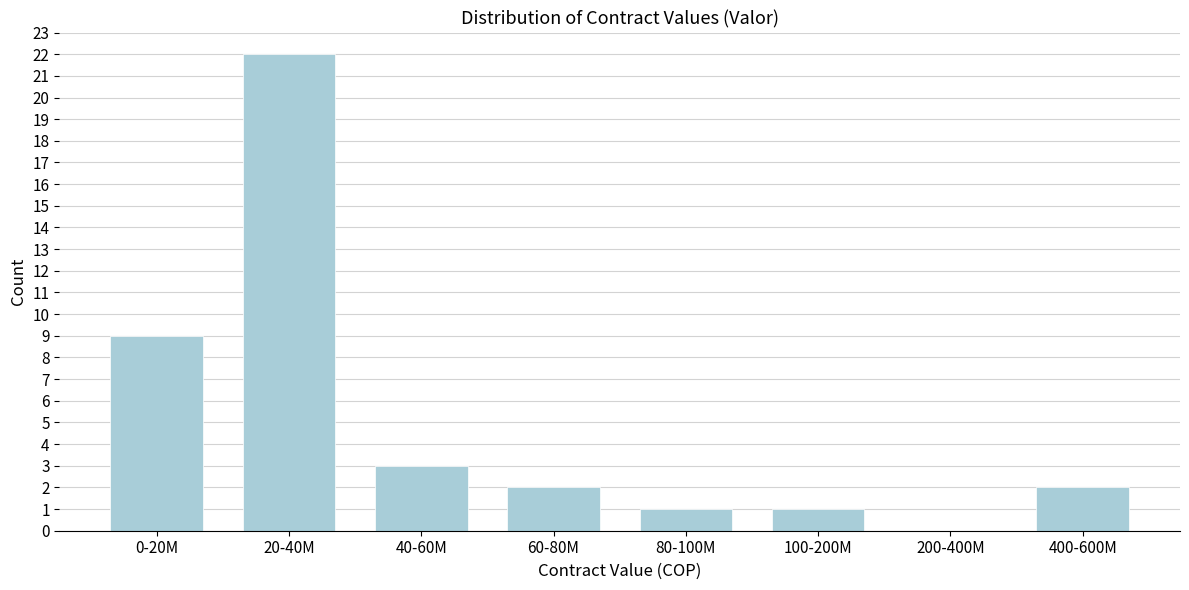

Reading right to left, transcribe all the data shown in this chart.

400-600M=2	200-400M=0	100-200M=1	80-100M=1	60-80M=2	40-60M=3	20-40M=22	0-20M=9